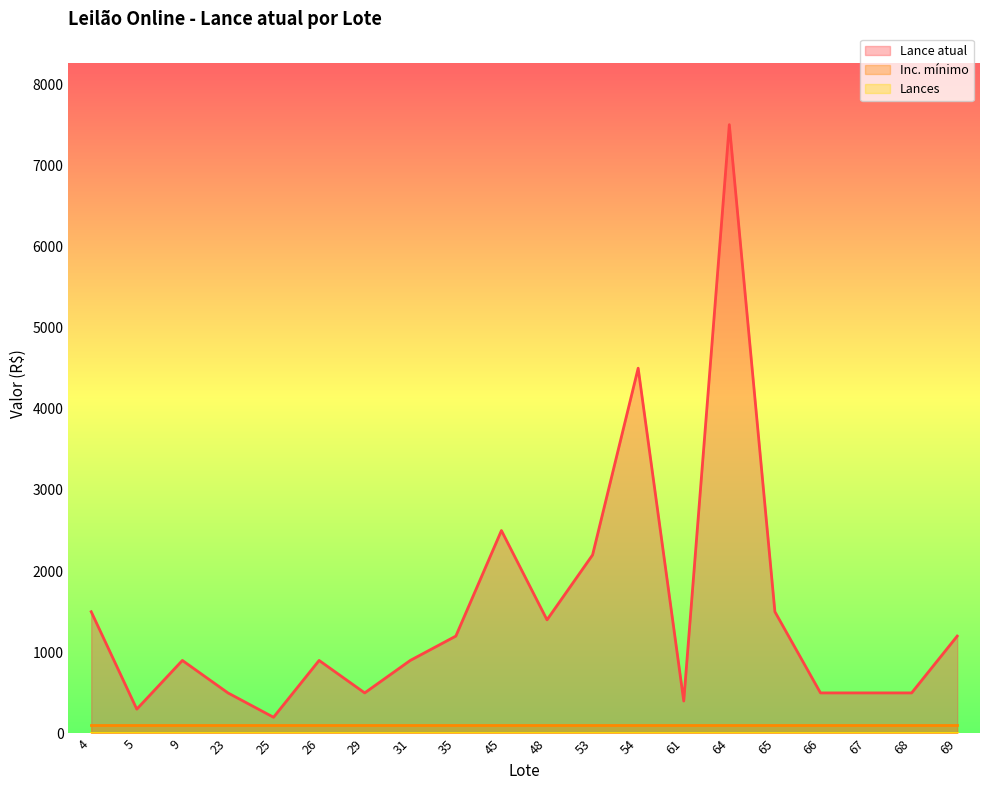

How many distinct data groups are displayed?

3